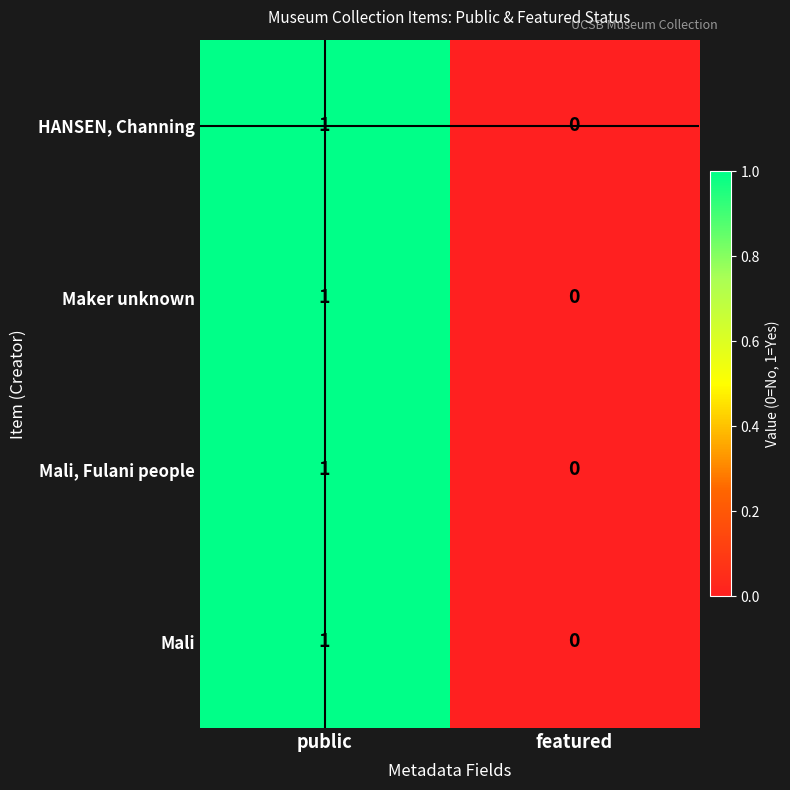

How many data points does each series have?

2